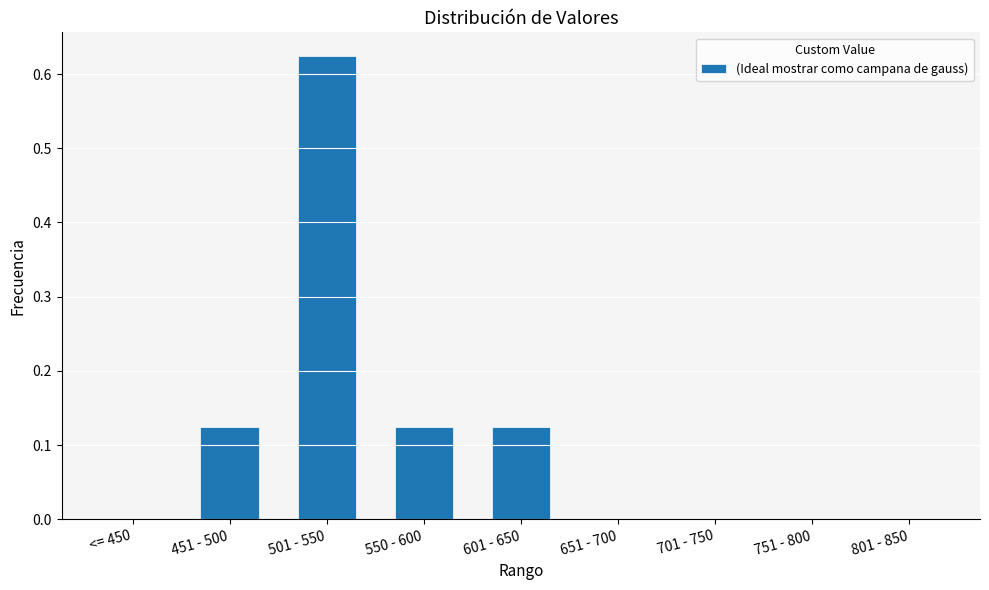

Count the number of categories in the chart.

9